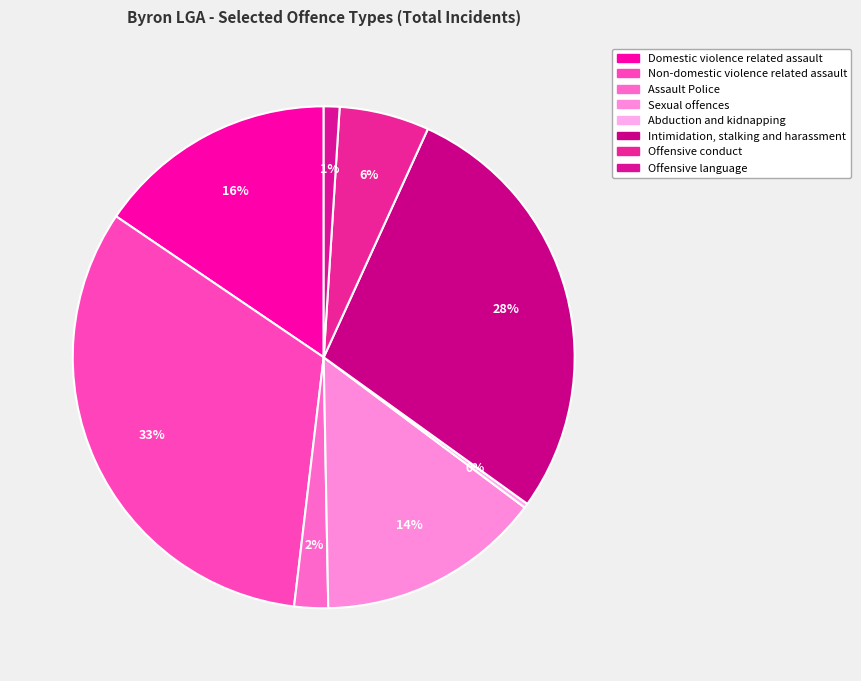

Which slice is the smallest?

Abduction and
kidnapping